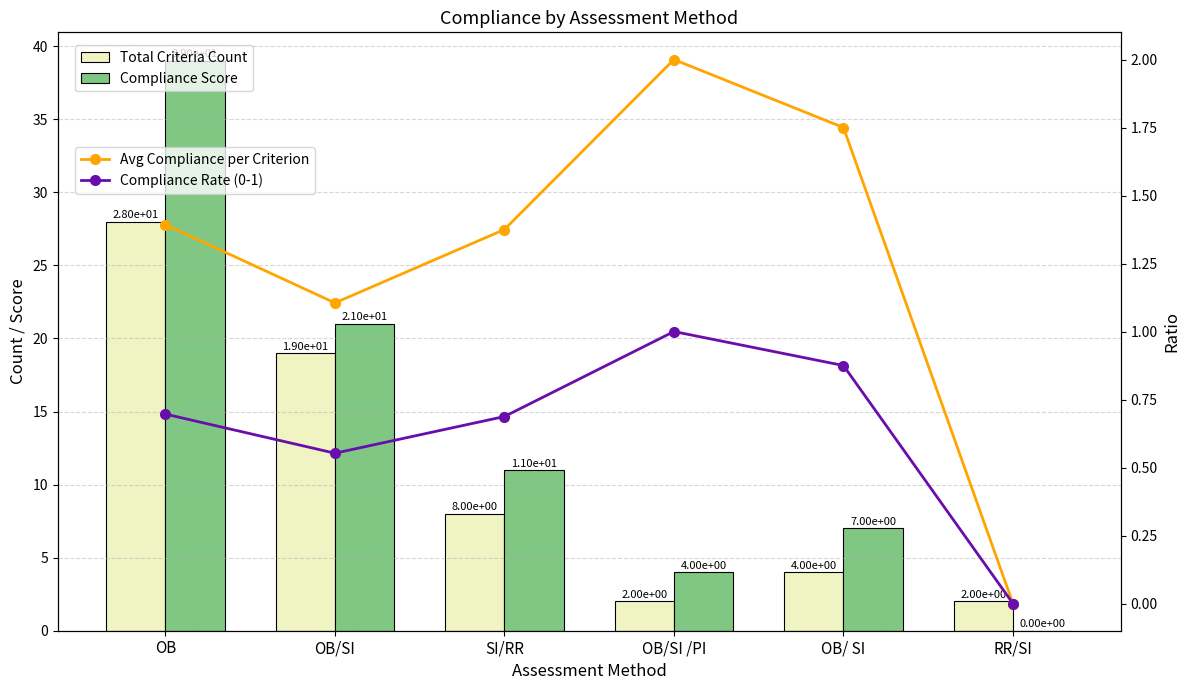

Which category has the lowest value in the Compliance Rate (0-1) series?

RR/SI